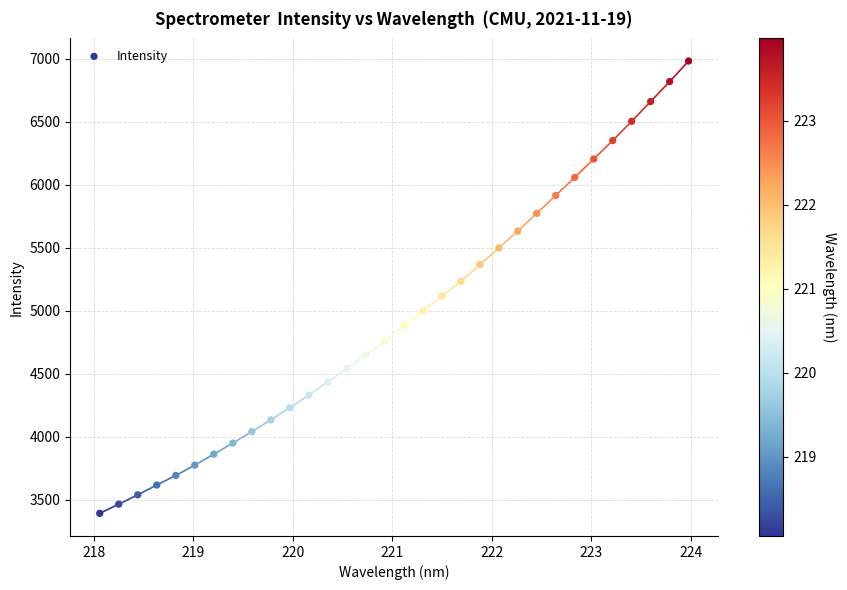

What is the range of Y values (max minus min)?

3589.2